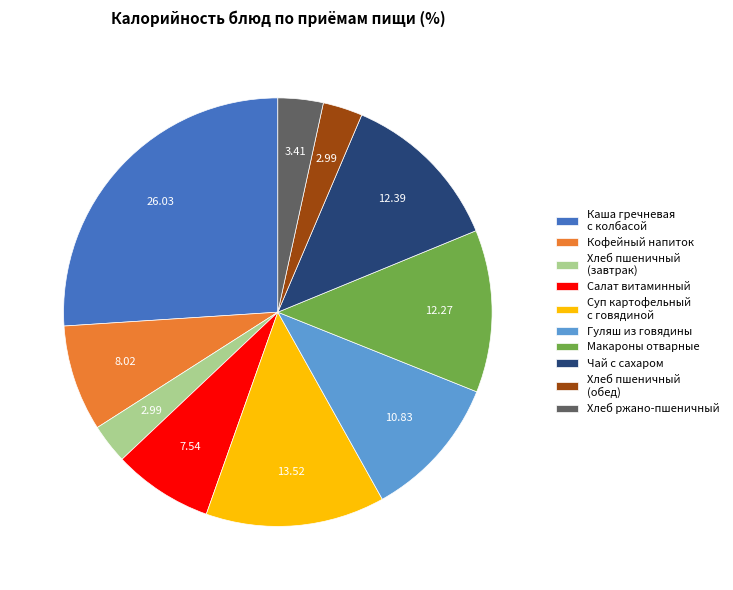

What is the largest slice in the pie chart?

Каша гречневая с колбасой